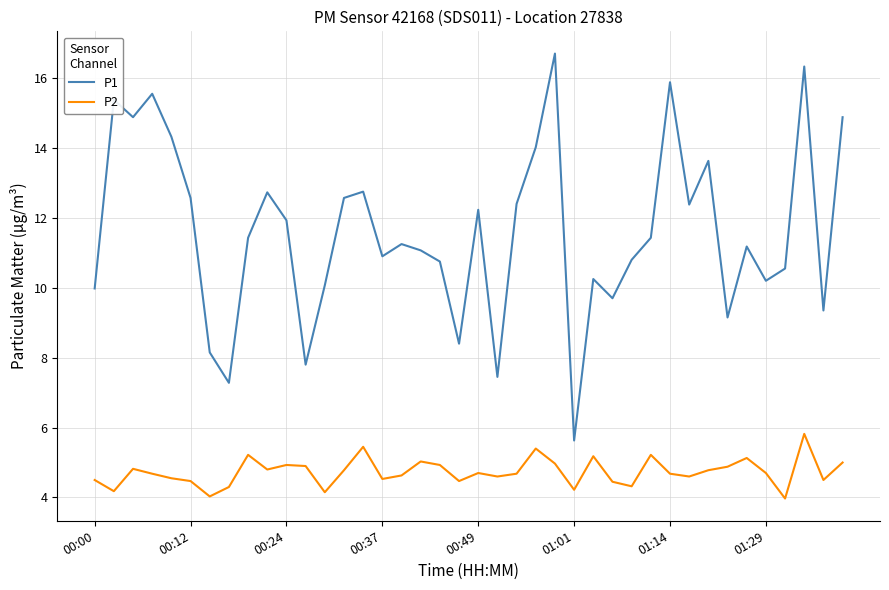

How many lines are shown in the chart?

2